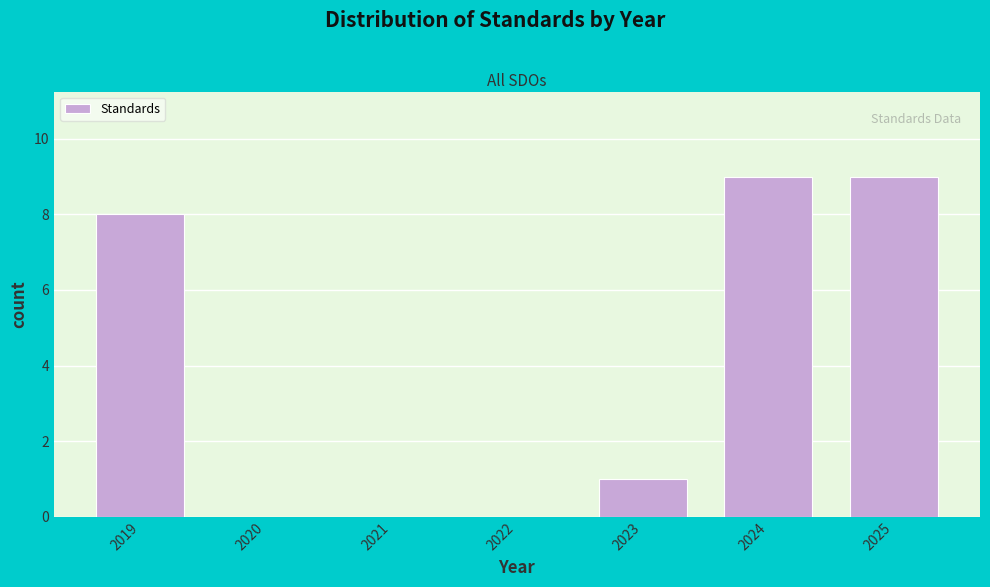

Reading left to right, extract all data points from this chart.

2019=8	2020=0	2021=0	2022=0	2023=1	2024=9	2025=9